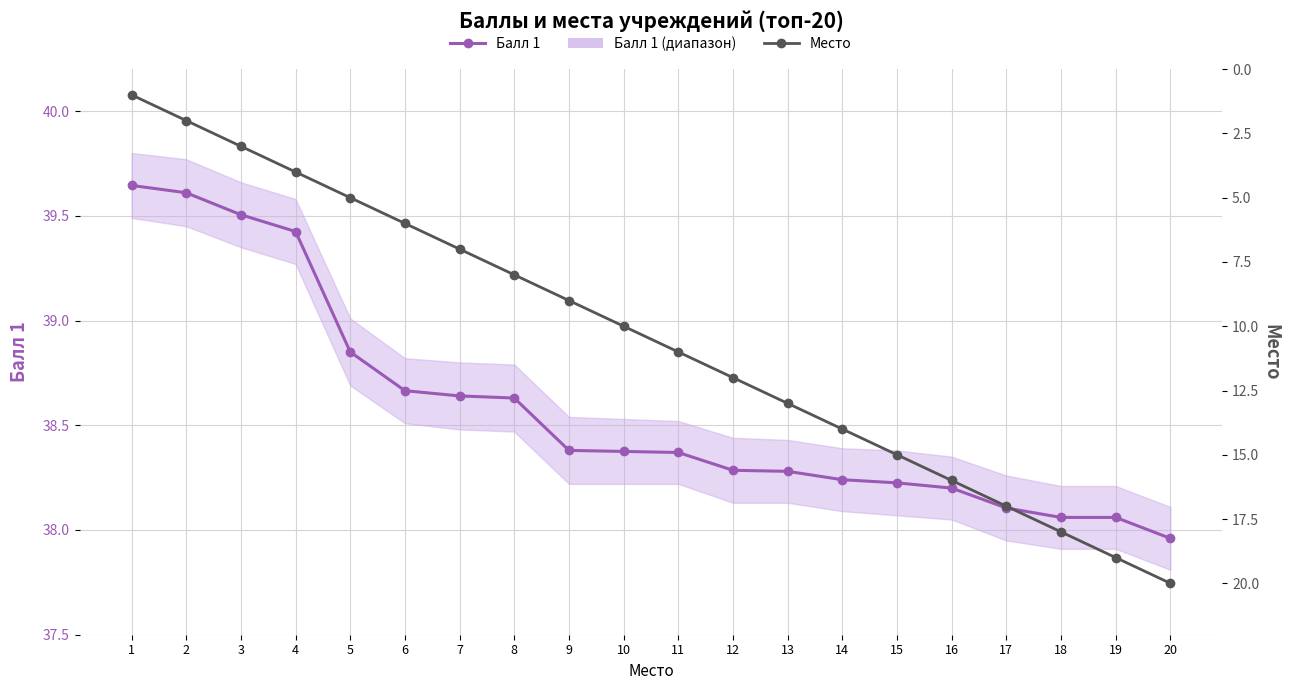

Where does the Место series first go above 11?

12